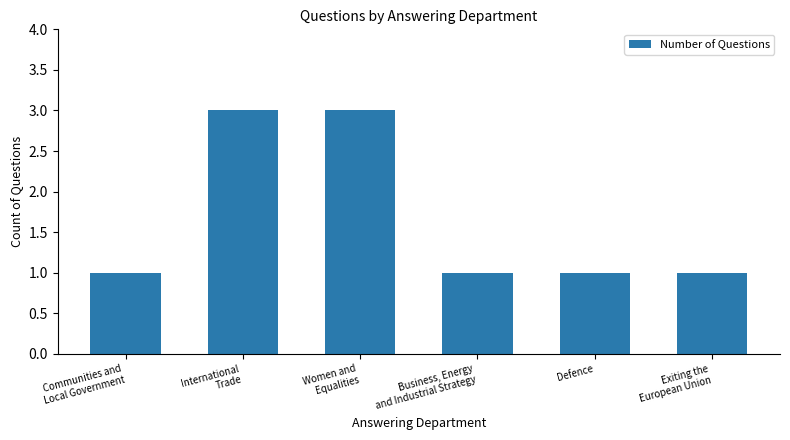

What is the sum of all values?

10